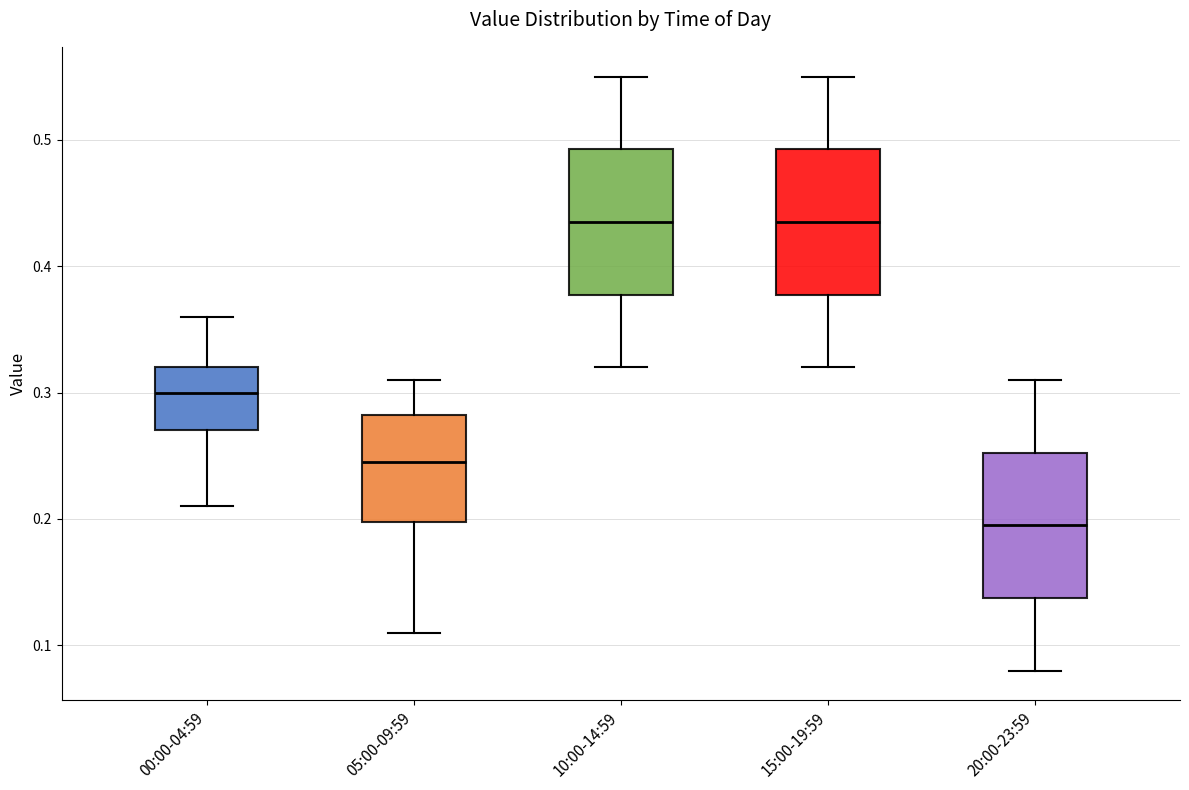

Where does the median line of the box for 00:00-04:59 sit on the y-axis? The values are not printed on the chart, so give them approximately, as read against the axis.

0.30